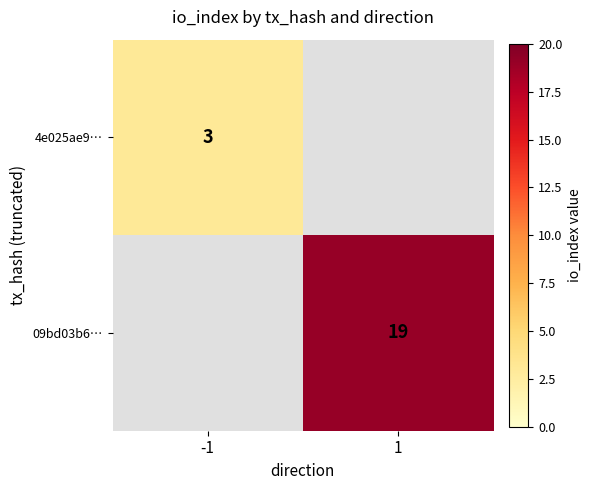

The 09bd03b6… series shows 8 at 1. True or false?

False